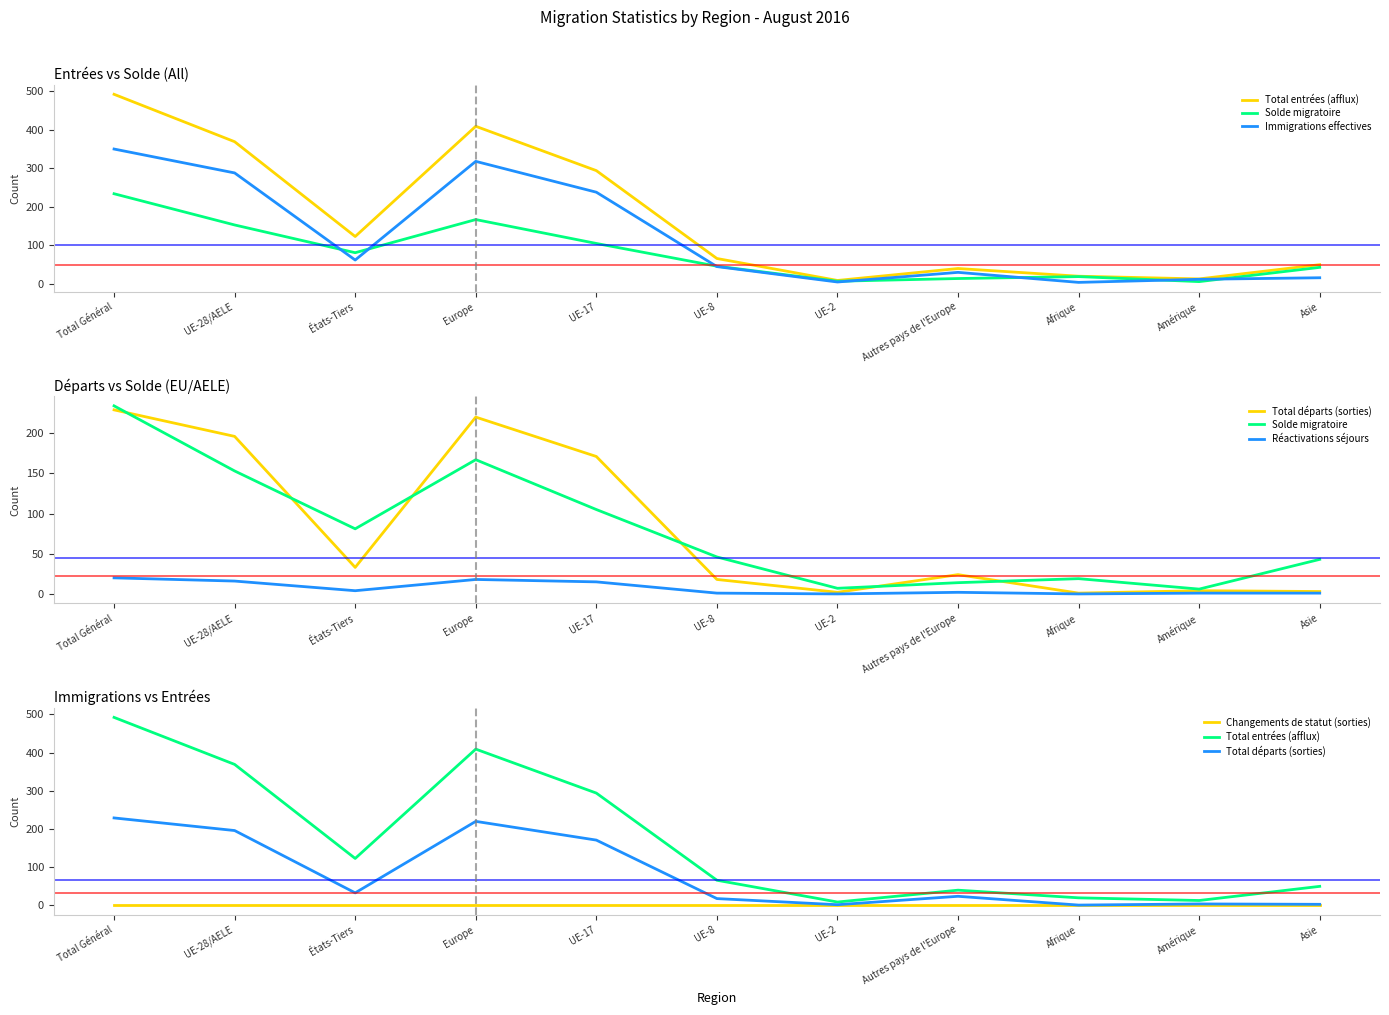

What is the sum of all Immigrations effectives values?

1368